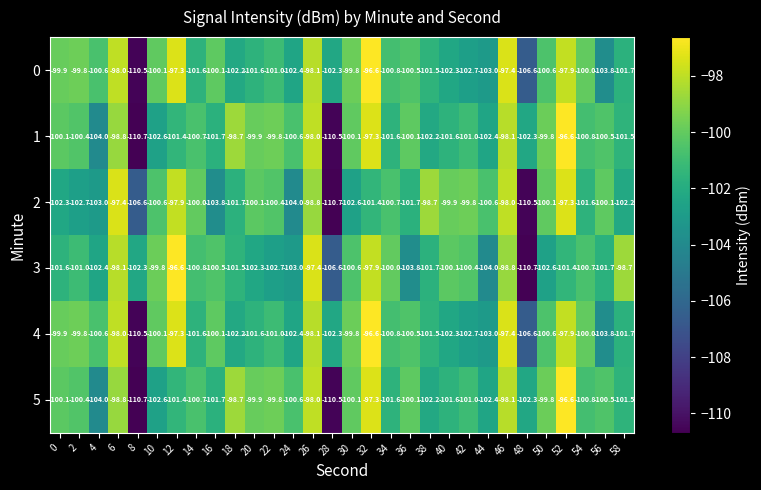

What is the spread (max minus min) of values at 10?

2.8